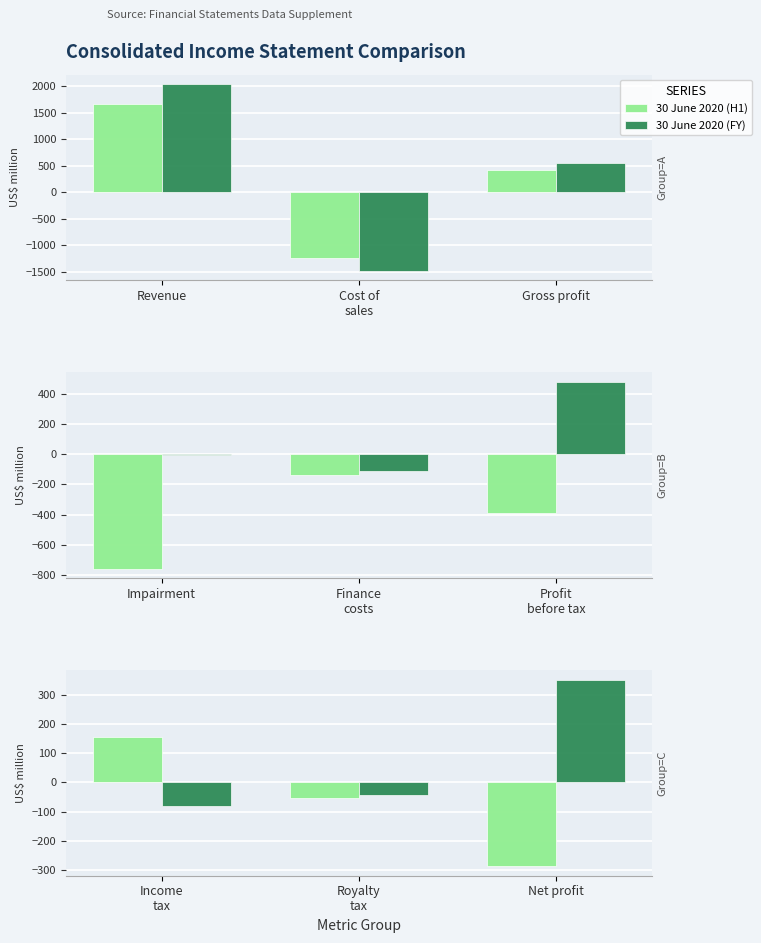

True or false: 30 June 2020 (H1) has a value of 98 at Income tax.

False